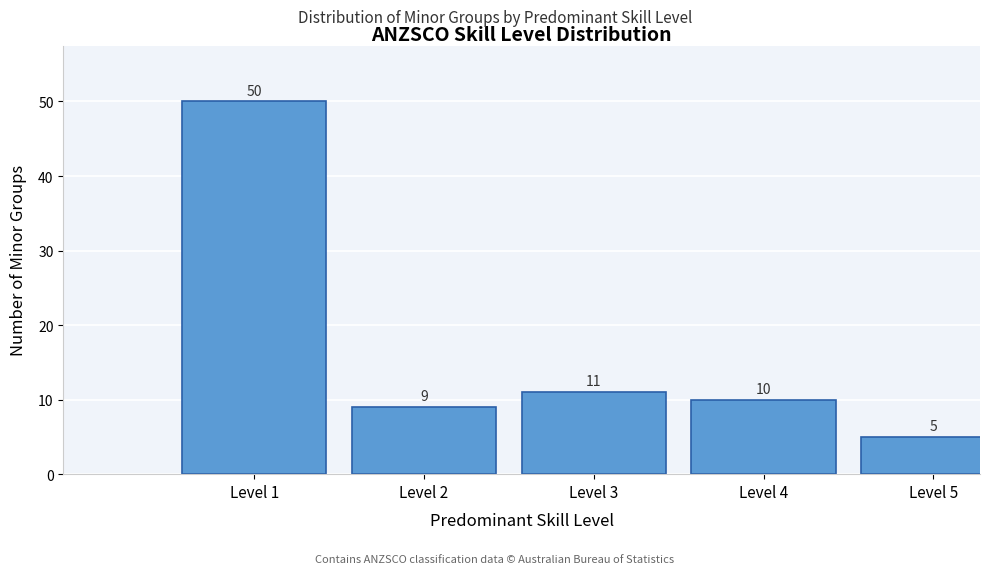

Reading left to right, what are all the values shown in this chart?

50	9	11	10	5